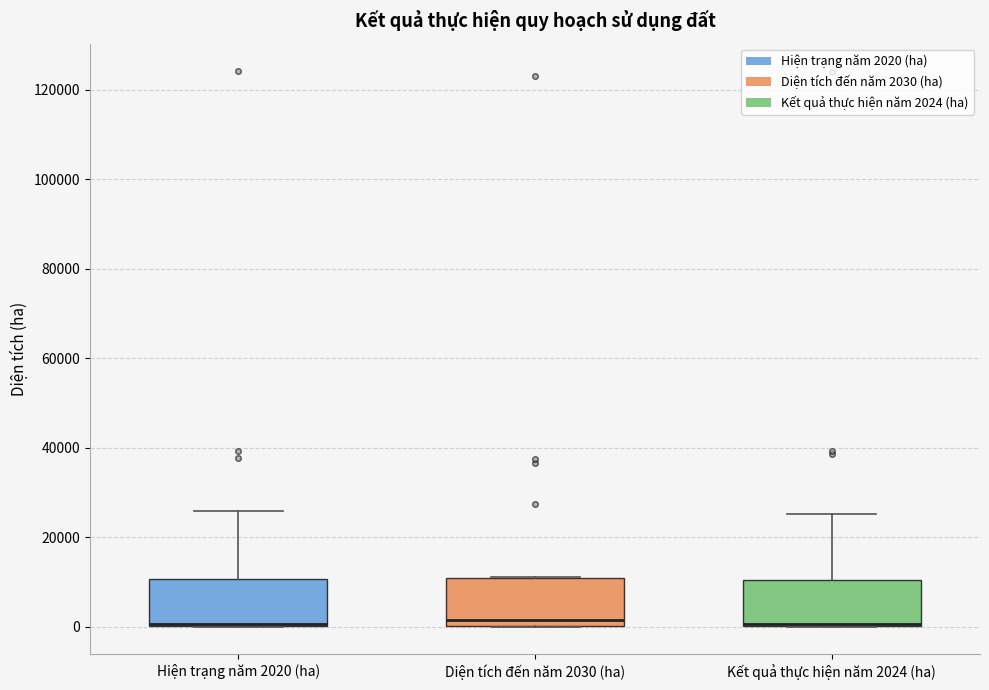

Reading left to right, read every box against the y-axis: the position of its median line, the range the box covers, and the ends of its whiskers. The values are not printed on the chart, so give them approximately, as read against the axis.

Hiện trạng năm 2020 (ha): median 0 (drawn on the box's lower edge), box 0 to 10000, whiskers 0 to 26000
Diện tích đến năm 2030 (ha): median 2000, box 0 to 10000, whiskers 0 to 12000
Kết quả thực hiện năm 2024 (ha): median 0 (drawn on the box's lower edge), box 0 to 10000, whiskers 0 to 26000